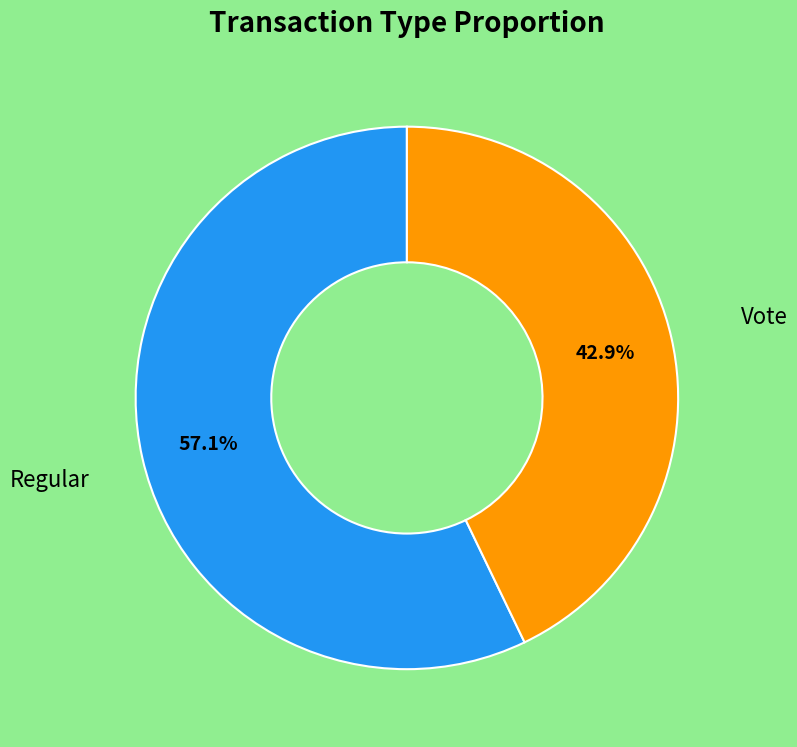

Is there any slice that represents more than half of the pie?

Yes